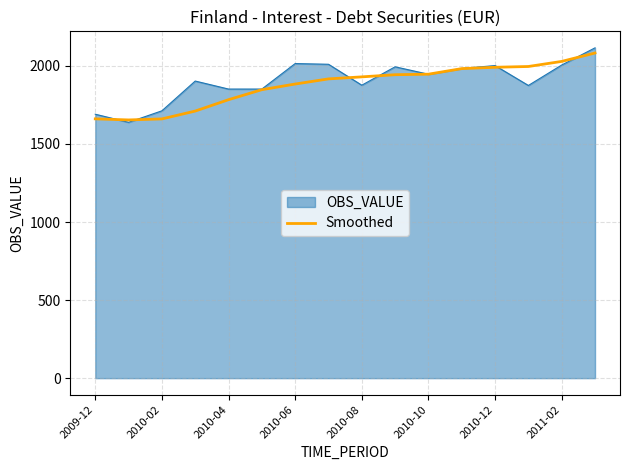

How many categories are shown in the chart?

16